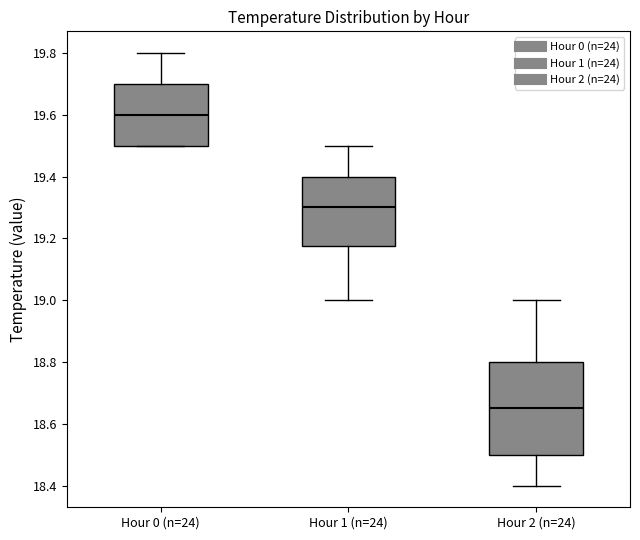

Which box is the tallest, from its lower edge to its upper edge?

Hour 2 (n=24)